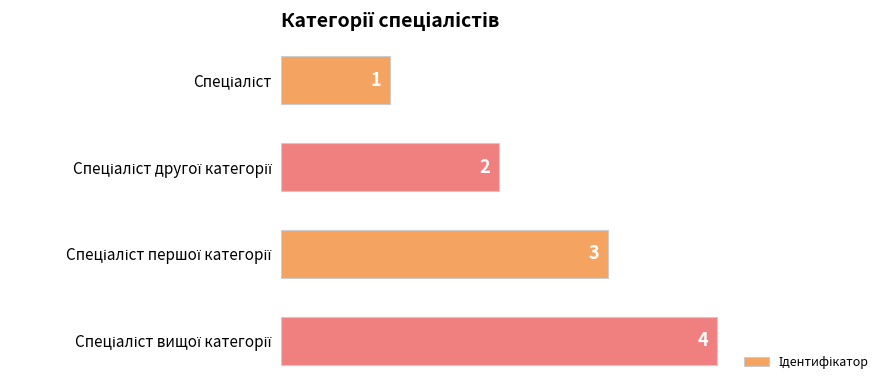

What is the greatest value displayed?

4